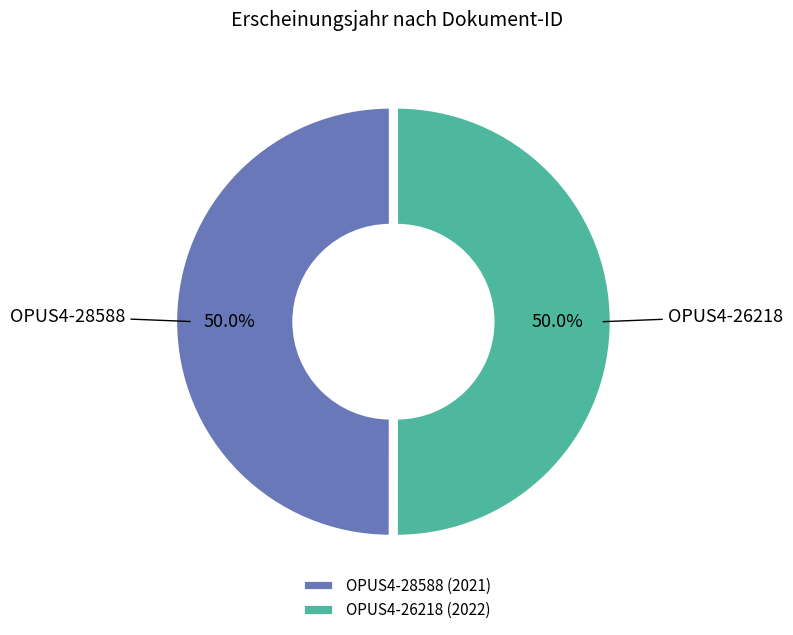

How many segments does this pie chart have?

2